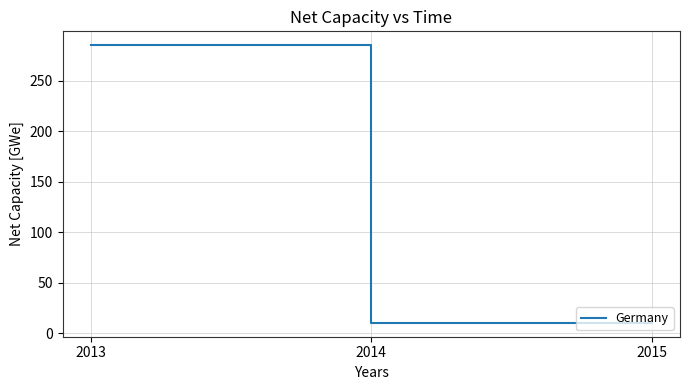

How many values are below 11?

1